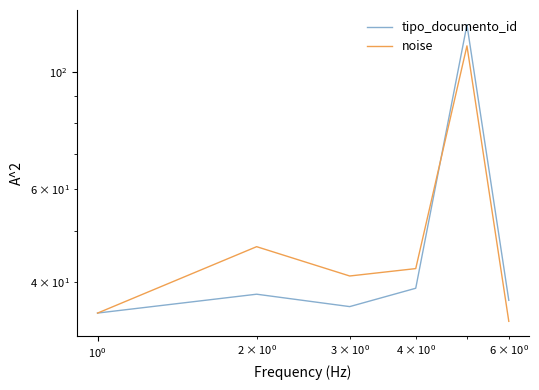

Count the number of categories in the chart.

6